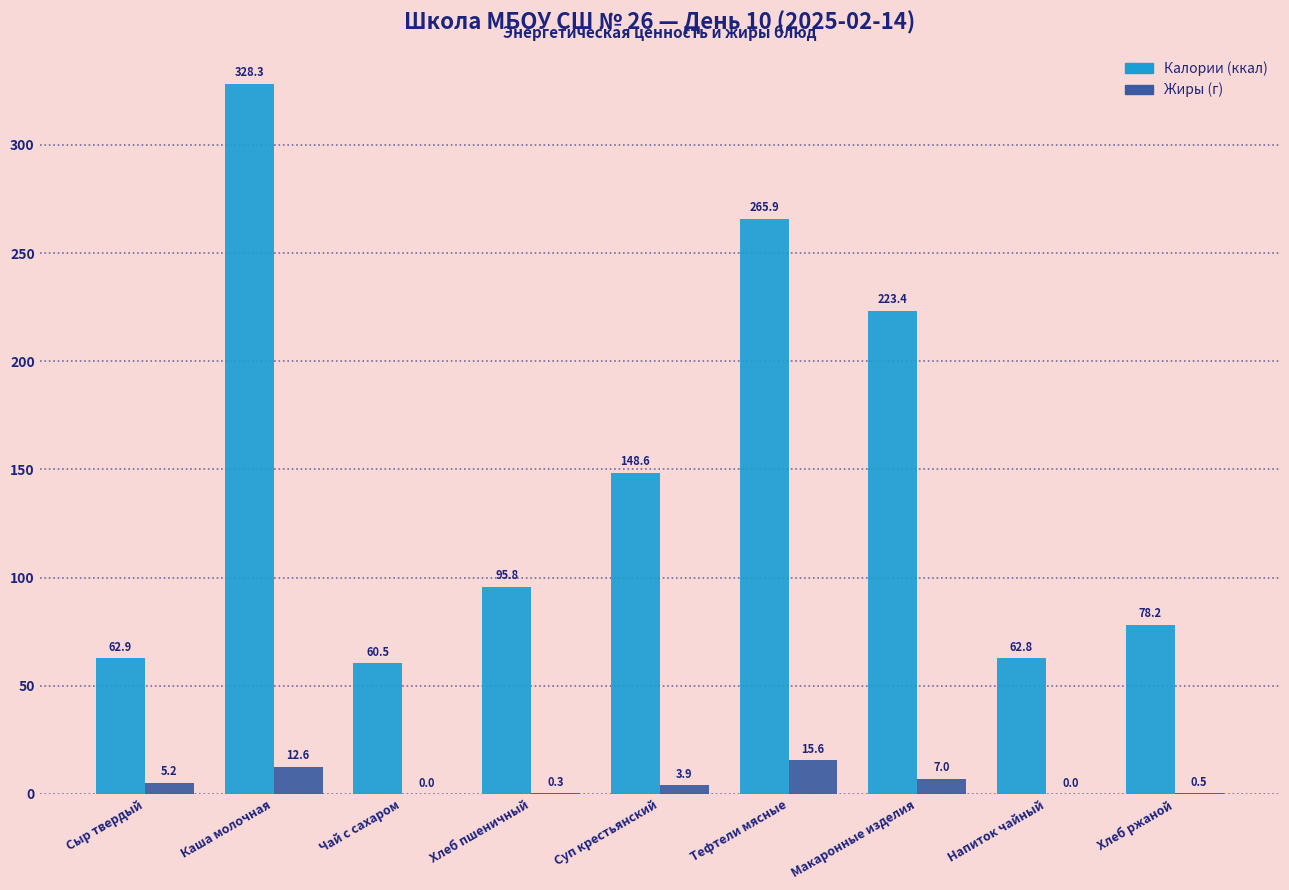

How many values in the Жиры (г) series exceed 3?

5